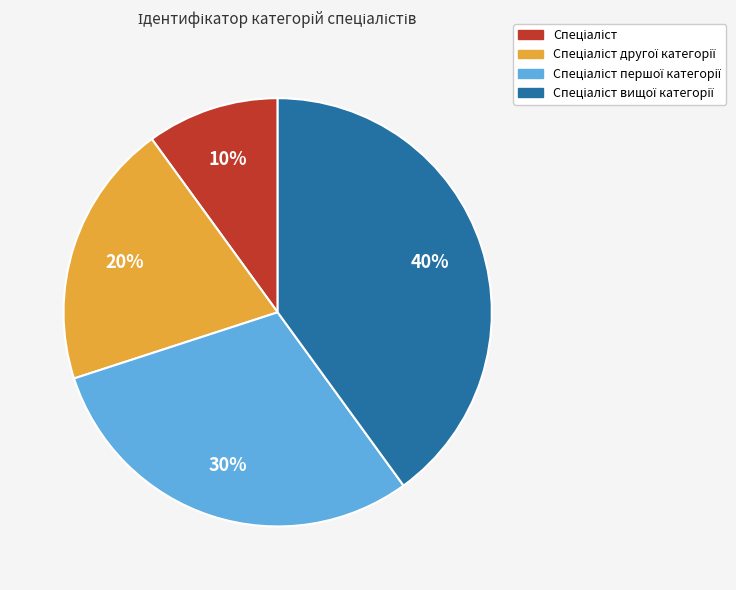

Is there a majority slice in this chart?

No